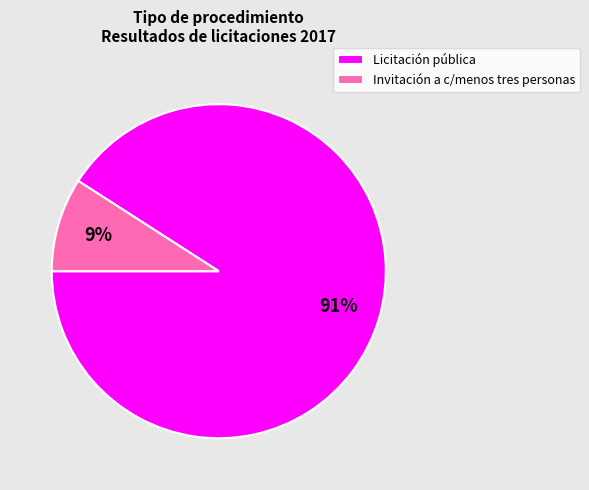

Rank the categories by value from lowest to highest.

Invitación a c/menos tres personas, Licitación pública